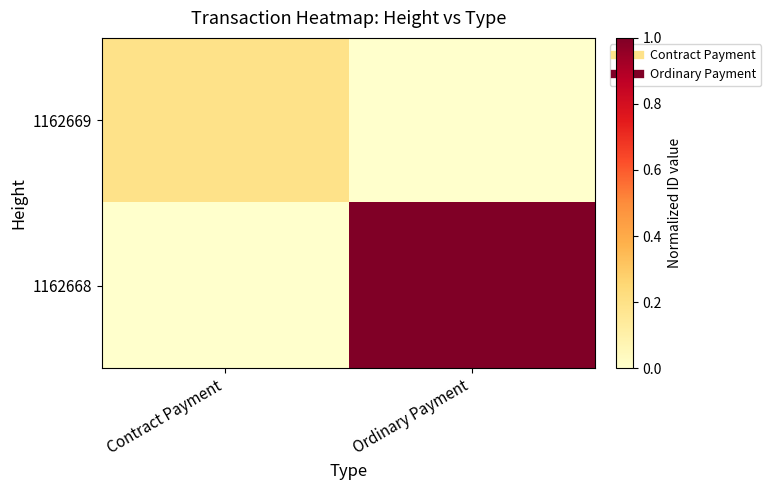

Rank the series at Contract Payment from lowest to highest value.

1162668, 1162669